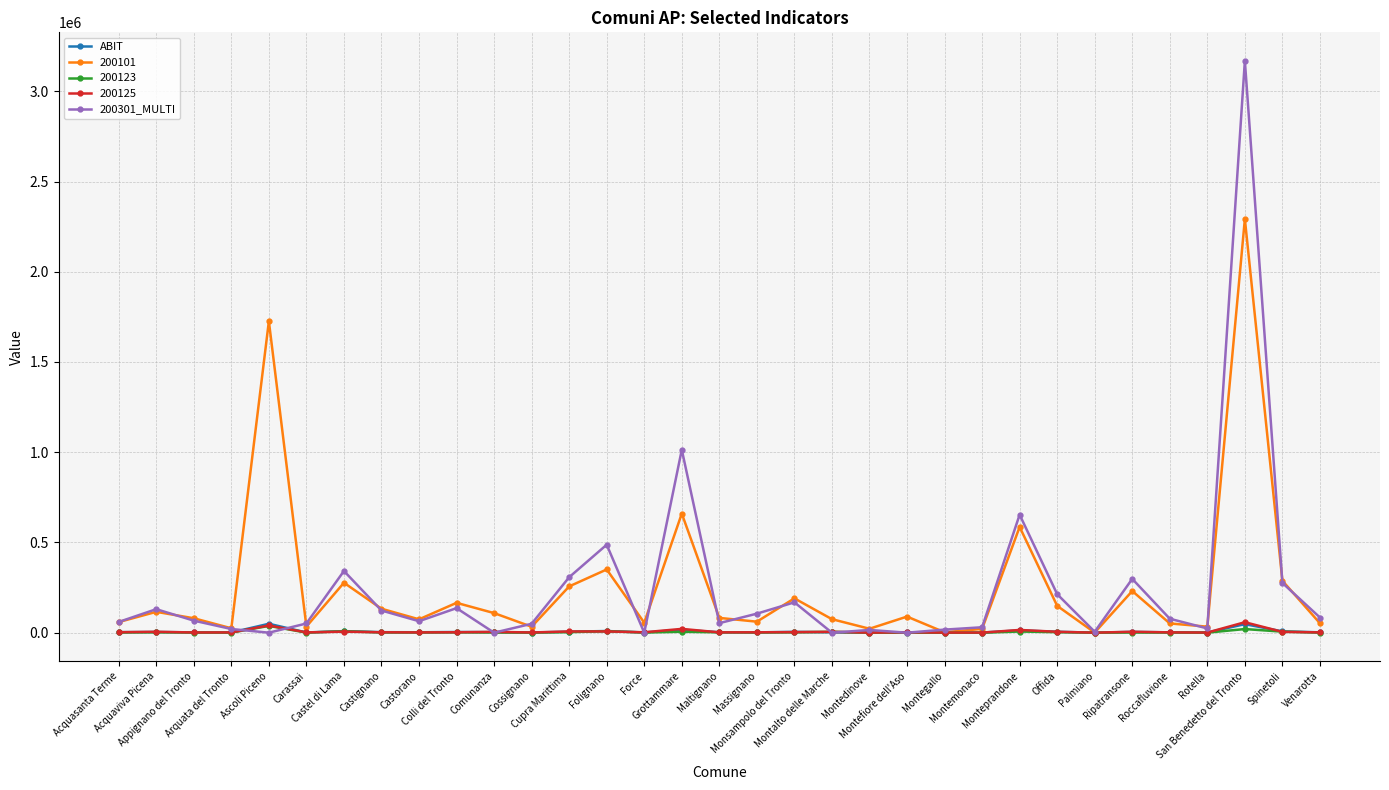

Which series has the widest spread of values?

200301_MULTI